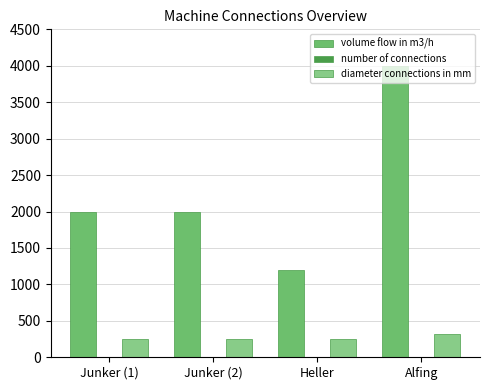

Which series has the largest total across all categories?

volume flow in m3/h